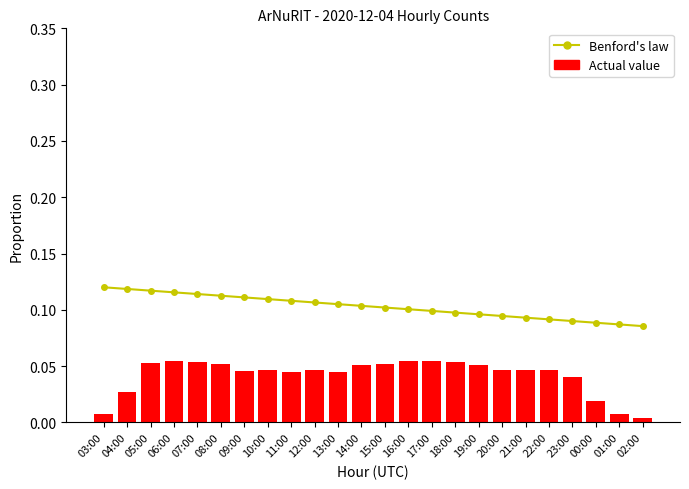

The Actual value series shows 0.0 at 10:00. True or false?

True